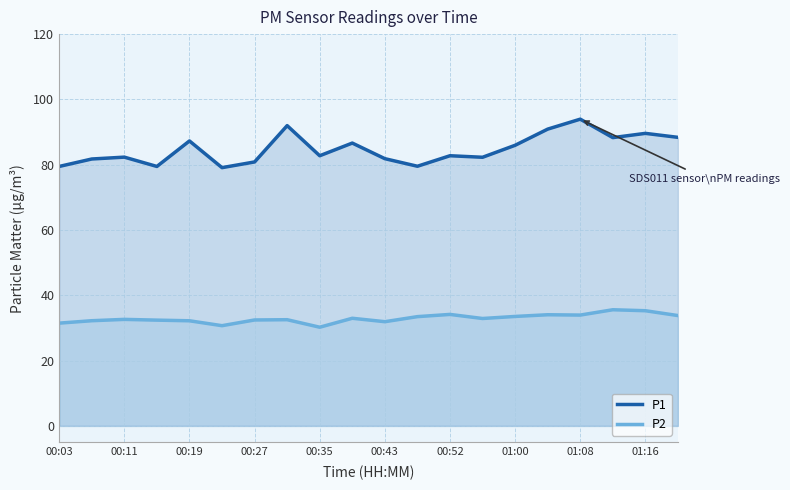

How many values in the P2 series exceed 32?

16